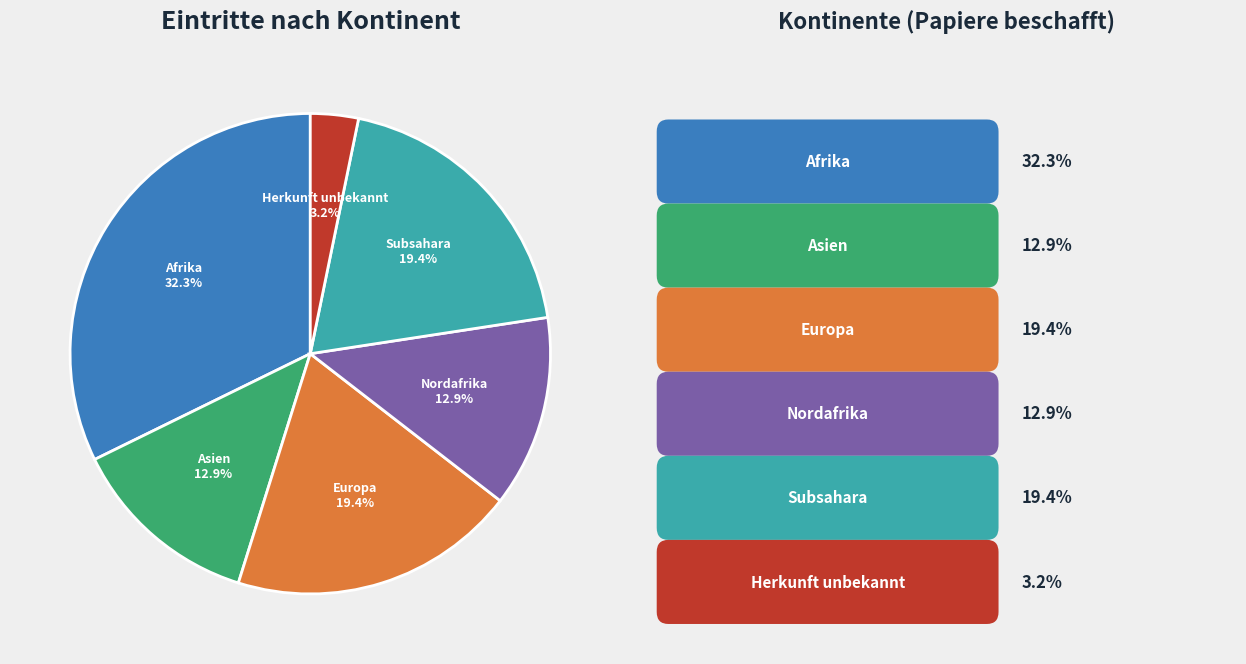

Does any single category account for the majority?

No